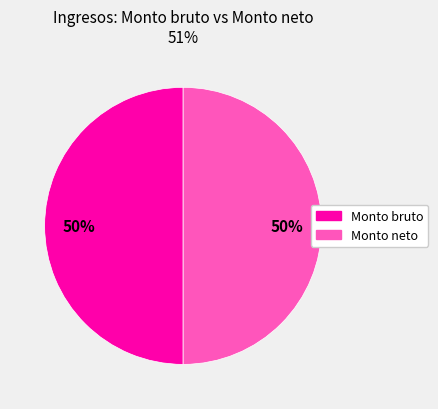

What is the ratio of the value at Monto bruto to the value at Monto neto?

1.0